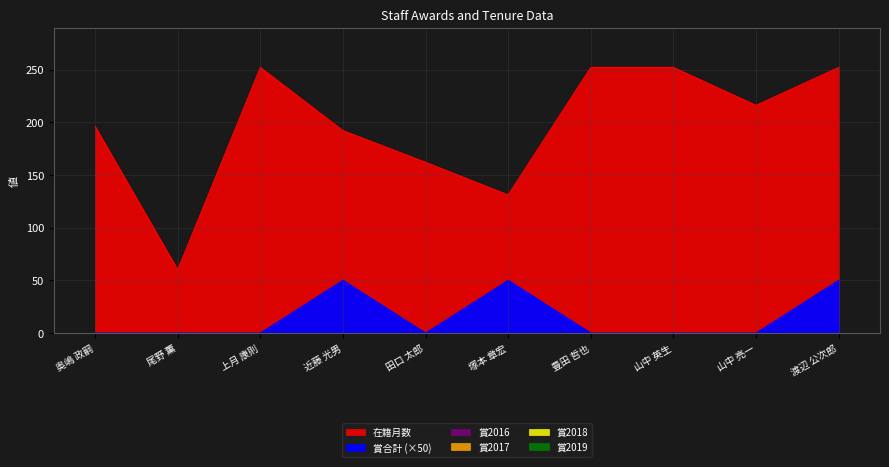

How many data points does each series have?

10